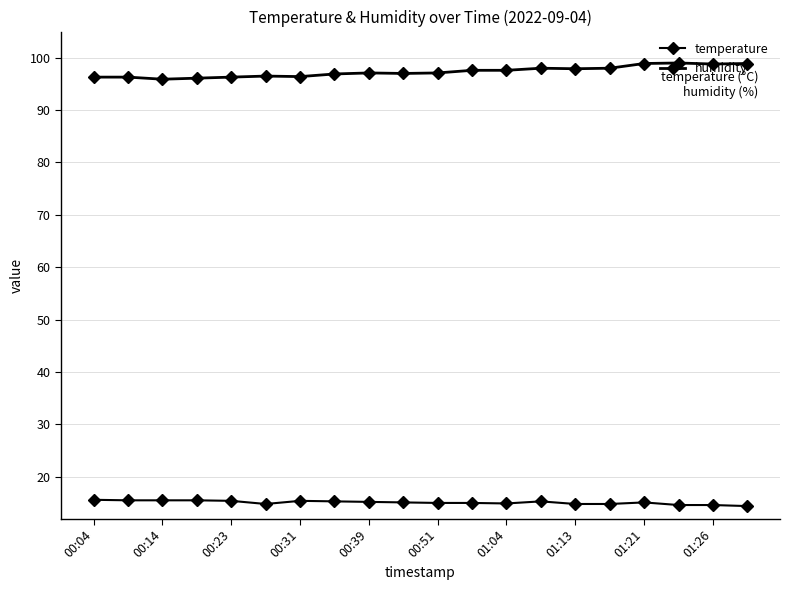

How many interior local peaks does the temperature series have?

3